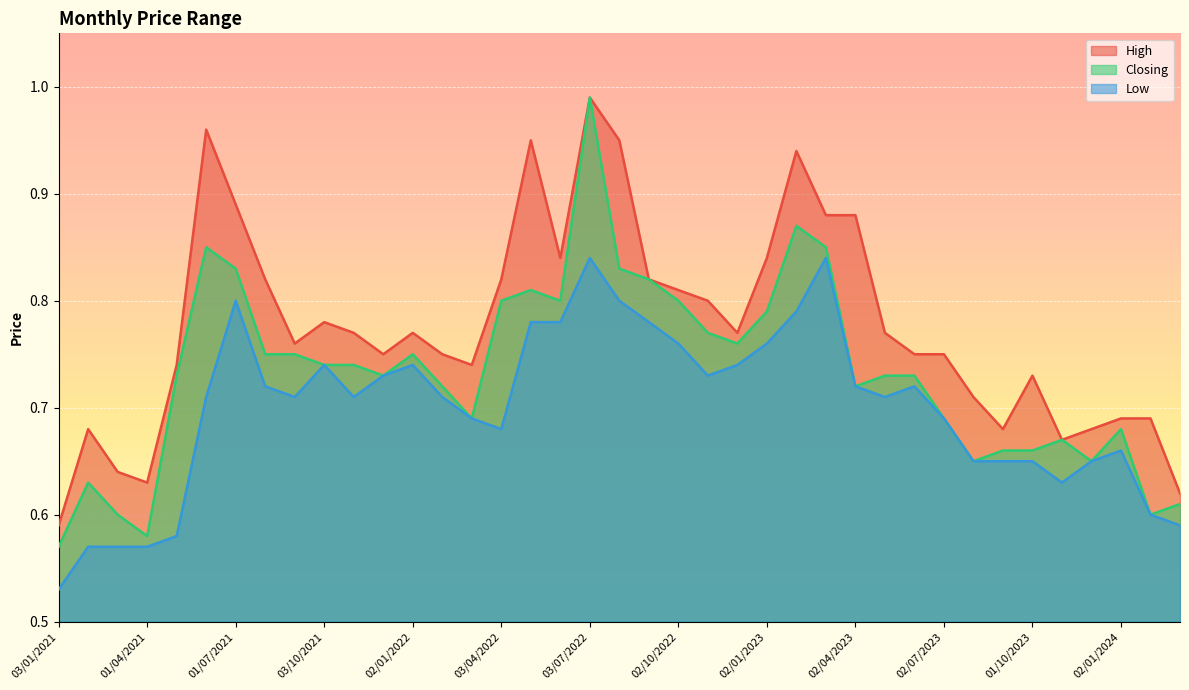

How many lines are shown in the chart?

3